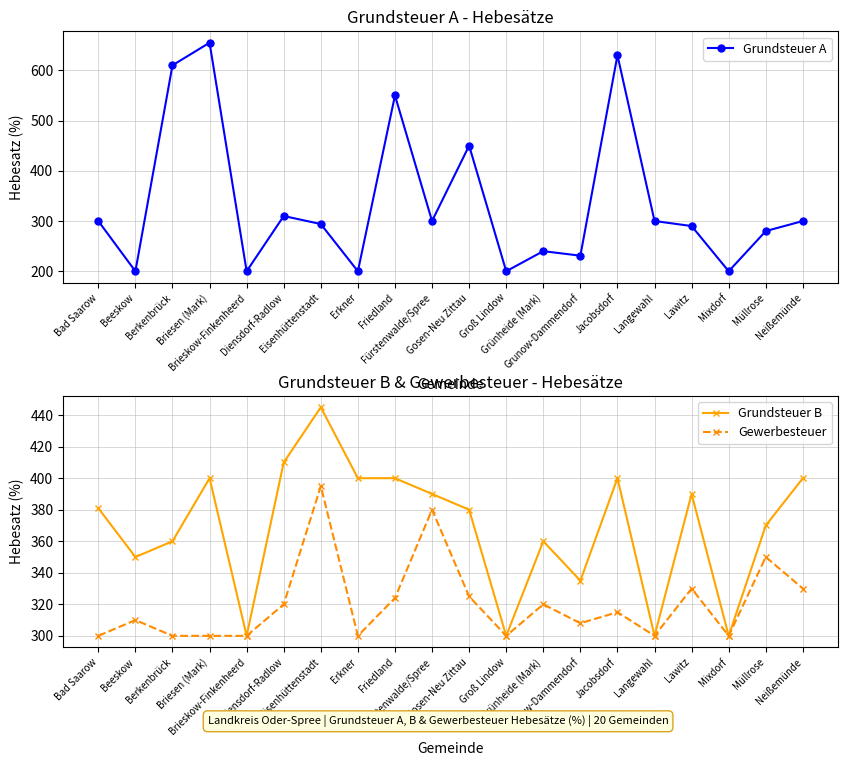

Where is Grundsteuer A nearest to the value 427?

Gosen-Neu Zittau